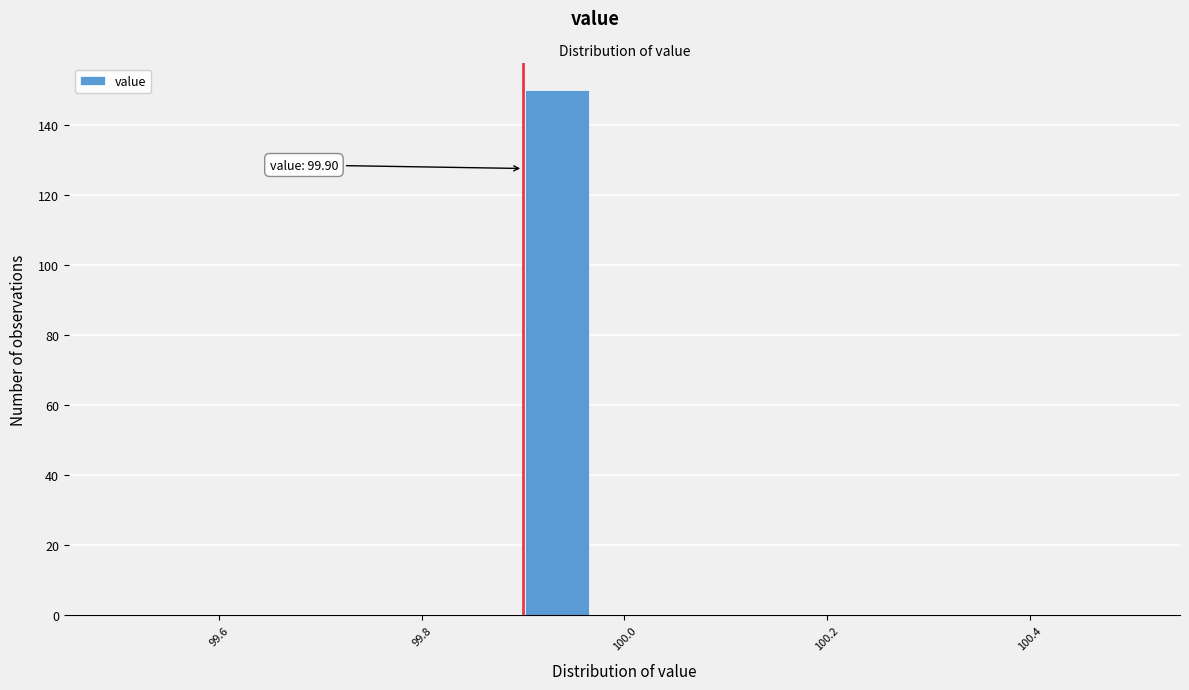

Read against the x-axis, roughly where is the centre of the tallest bar?

99.94